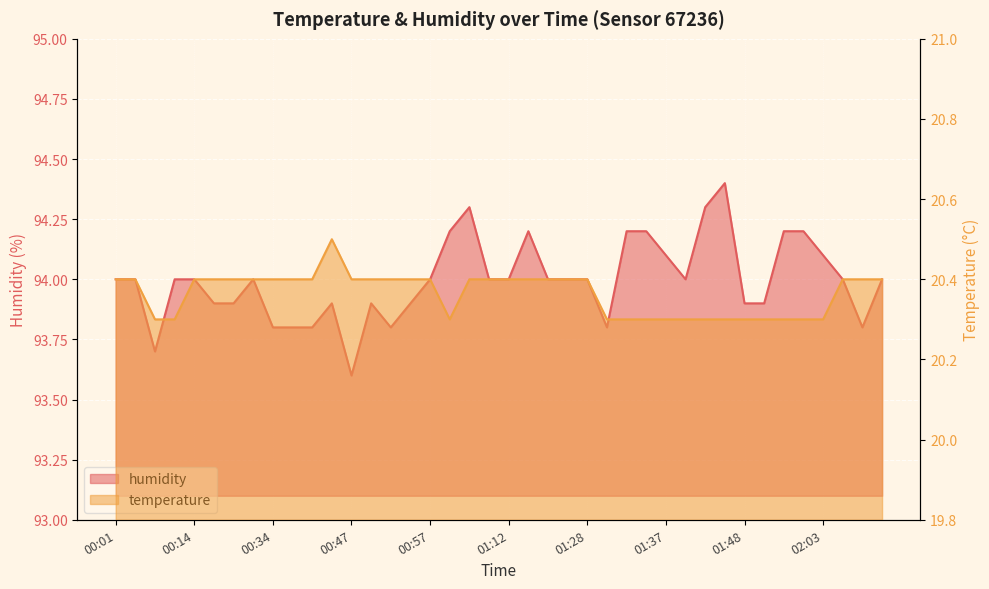

Which series has the largest range (max minus min)?

humidity